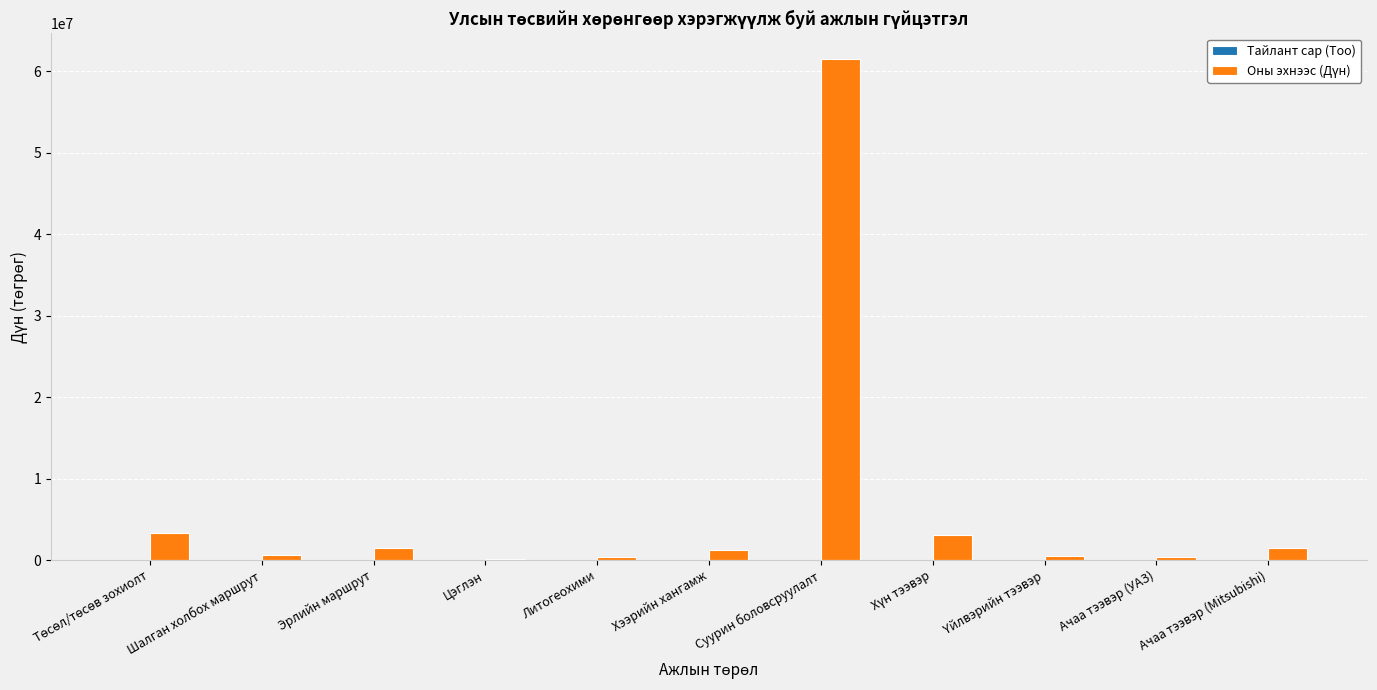

What is the maximum value shown in the chart?

61570000